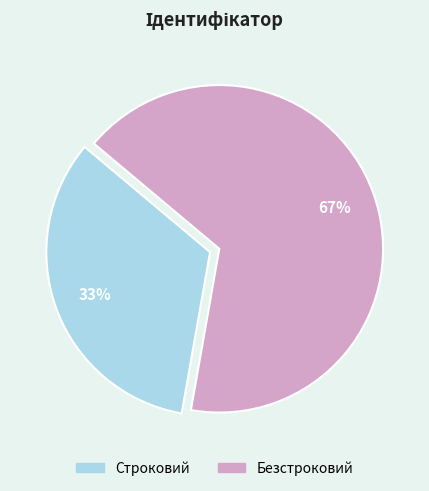

Do Строковий and Безстроковий together represent more than half of the pie?

Yes